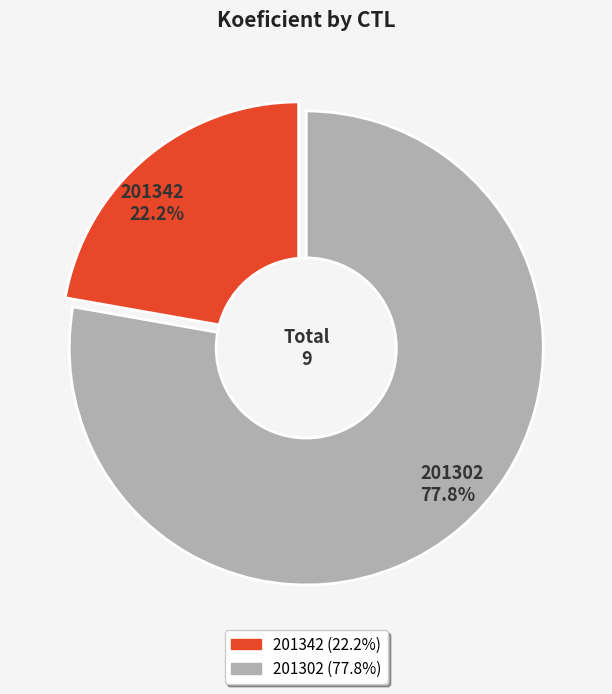

How many slices are in this pie chart?

2